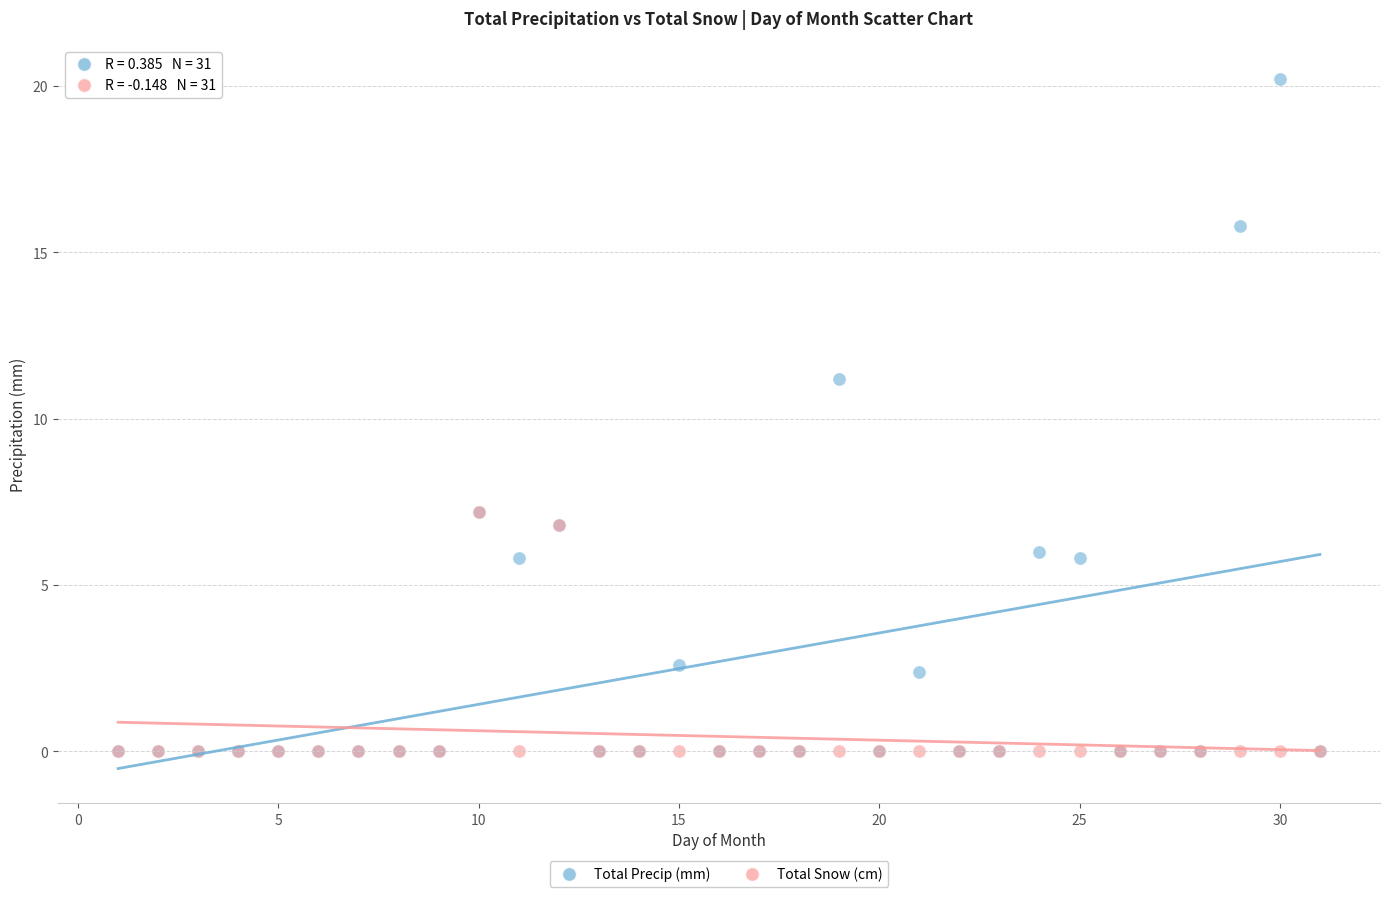

In the Total Precip (mm) series, what Y value is closest to 10?

11.2